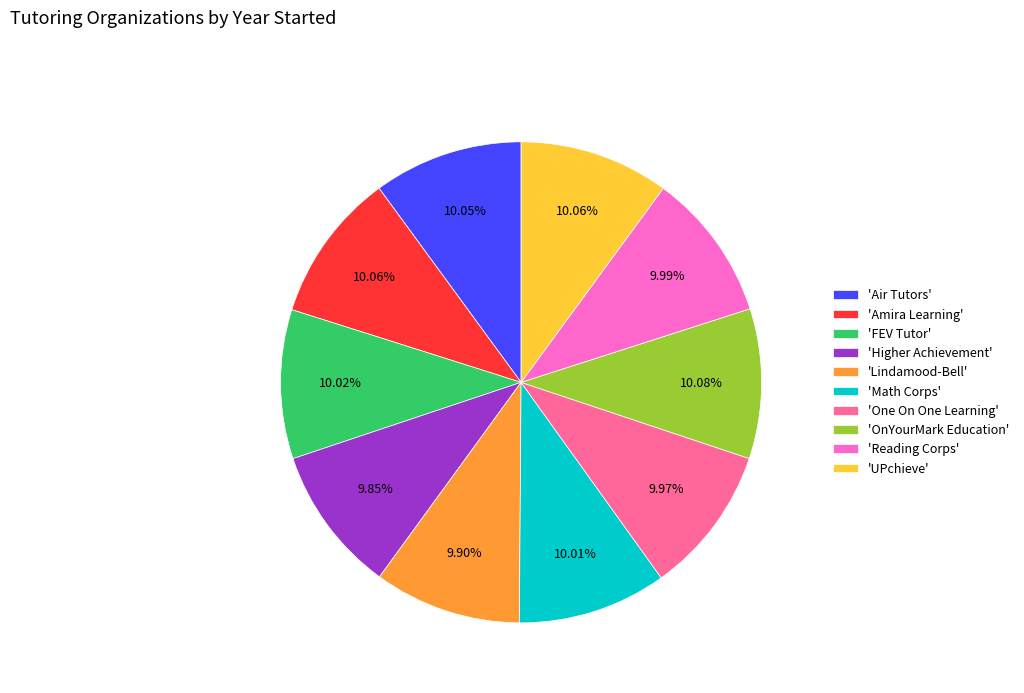

Does 'UPchieve' represent more than half of the total?

No